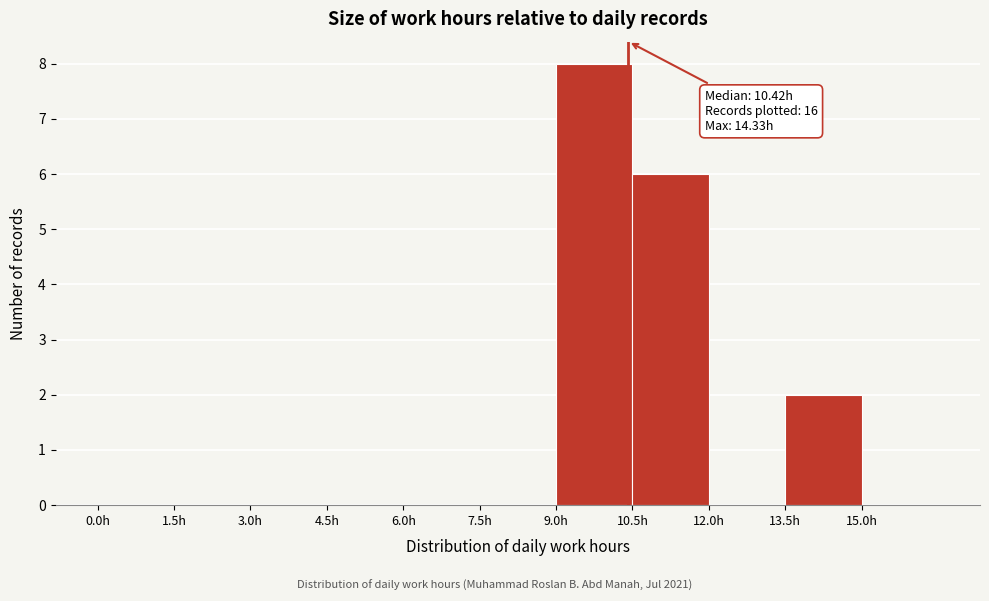

Over which range of the x-axis is the bar tallest?

9.0 to 10.5